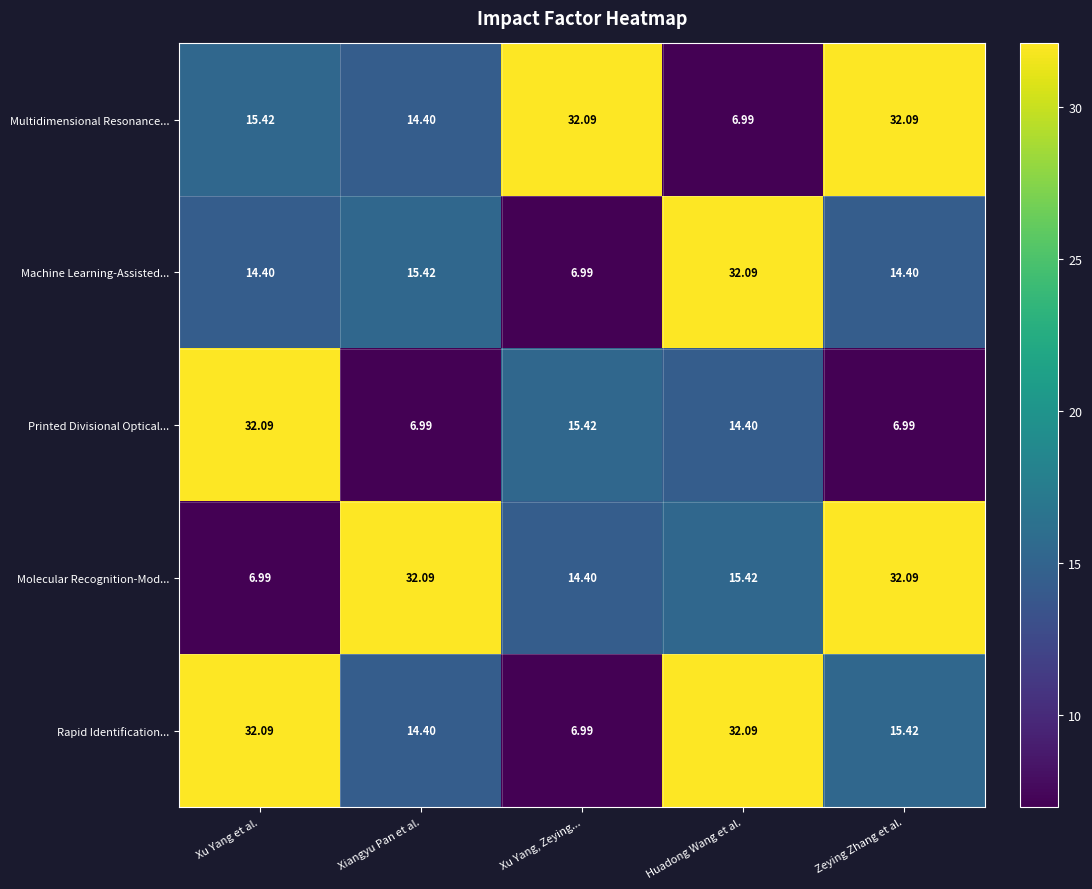

Where does the Multidimensional Resonance... series first go above 15?

Xu Yang et al.